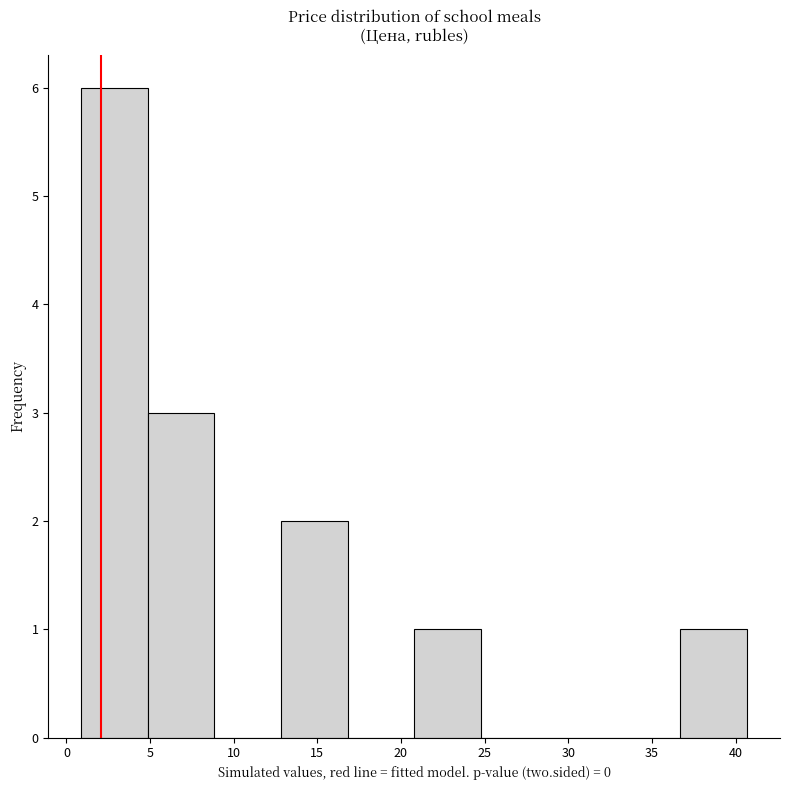

Reading left to right, transcribe this chart: for each bar, give the range it covers on the x-axis and its height. Neither the bar edges nor the heights are printed on the chart, so give them approximately, as read against the axes.

1.0 to 5.0: 6
5.0 to 9.0: 3
9.0 to 13.0: 0
13.0 to 17.0: 2
17.0 to 21.0: 0
21.0 to 25.0: 1
25.0 to 28.5: 0
28.5 to 32.5: 0
32.5 to 36.5: 0
36.5 to 40.5: 1